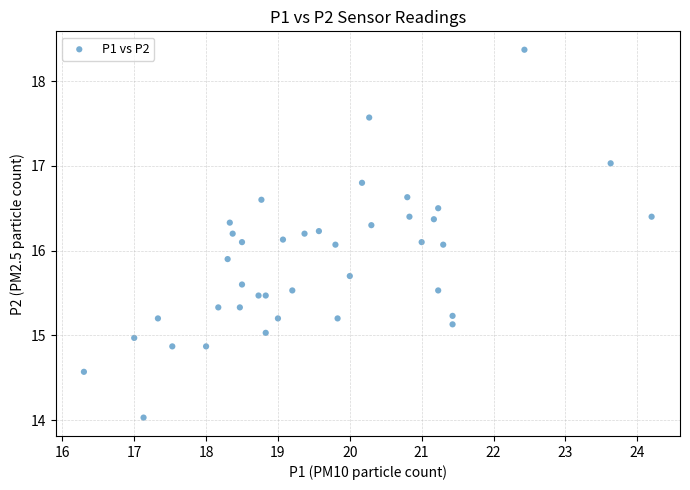

What is the range of X values (max minus min)?

7.9